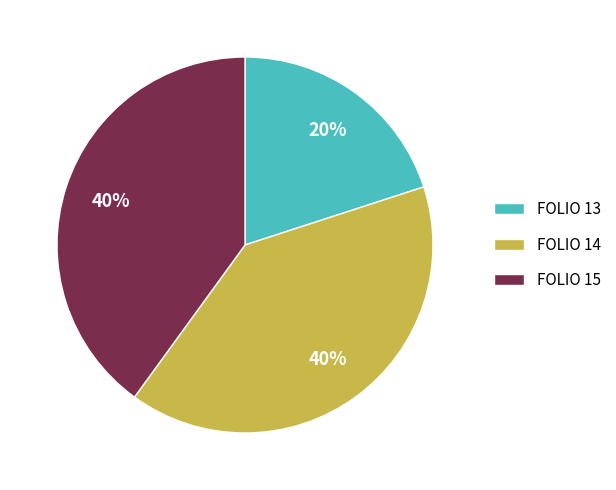

Approximately how many times larger is the value at FOLIO 13 compared to FOLIO 15?

0.5